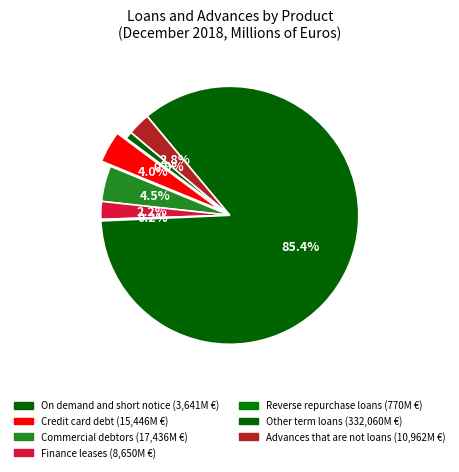

Count the number of slices in the pie.

7